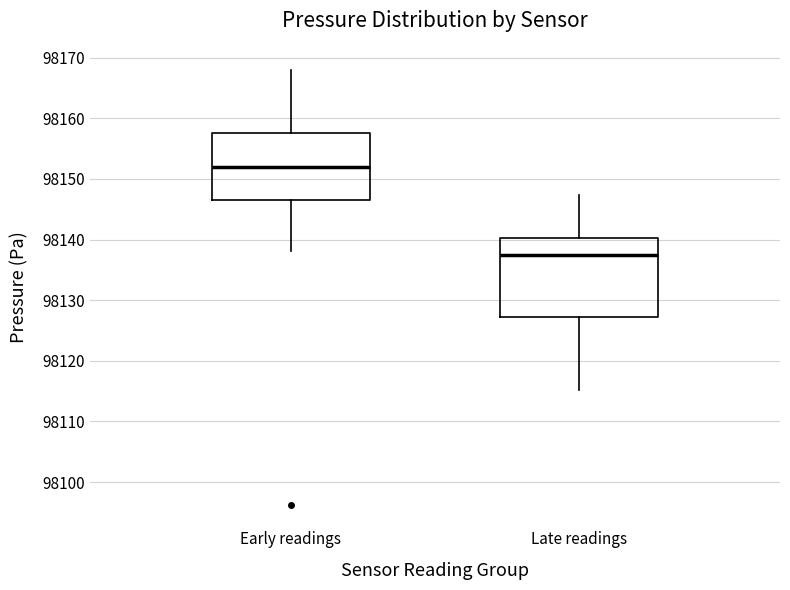

Comparing the boxes themselves (not the whiskers), which one is the tallest?

Late readings